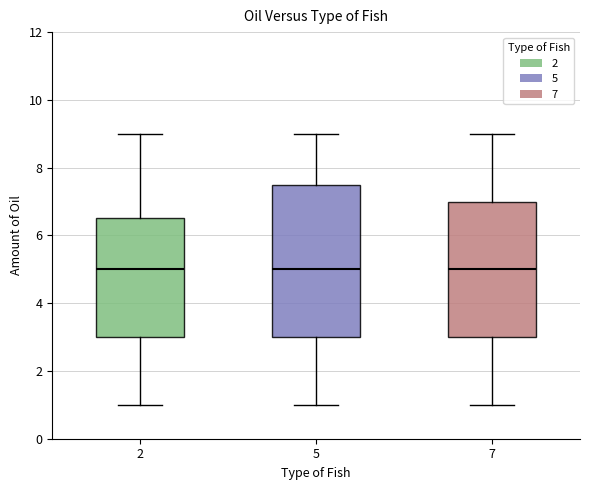

Reading left to right, transcribe this box plot: for each box, give where its median line is, the range the box spans, and where its two whiskers end, as read against the y-axis. The values are not printed on the chart, so give them approximately, as read against the axis.

2: median 5.0, box 3.0 to 6.6, whiskers 1.0 to 9.0
5: median 5.0, box 3.0 to 7.6, whiskers 1.0 to 9.0
7: median 5.0, box 3.0 to 7.0, whiskers 1.0 to 9.0